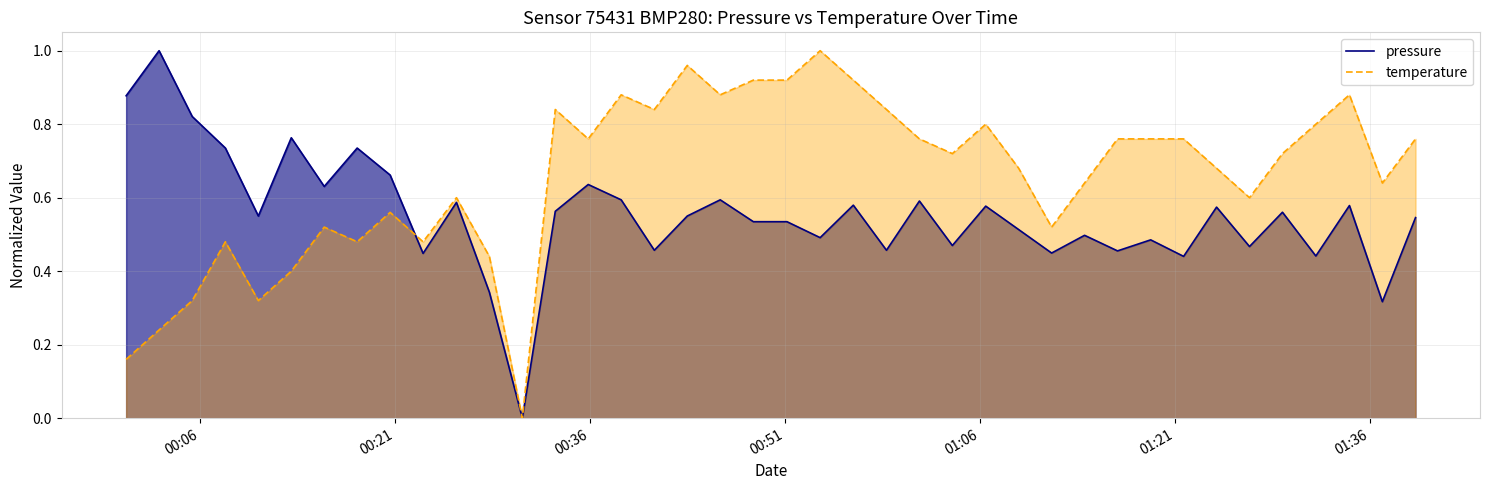

How many pressure values are between 0 and 1?

40